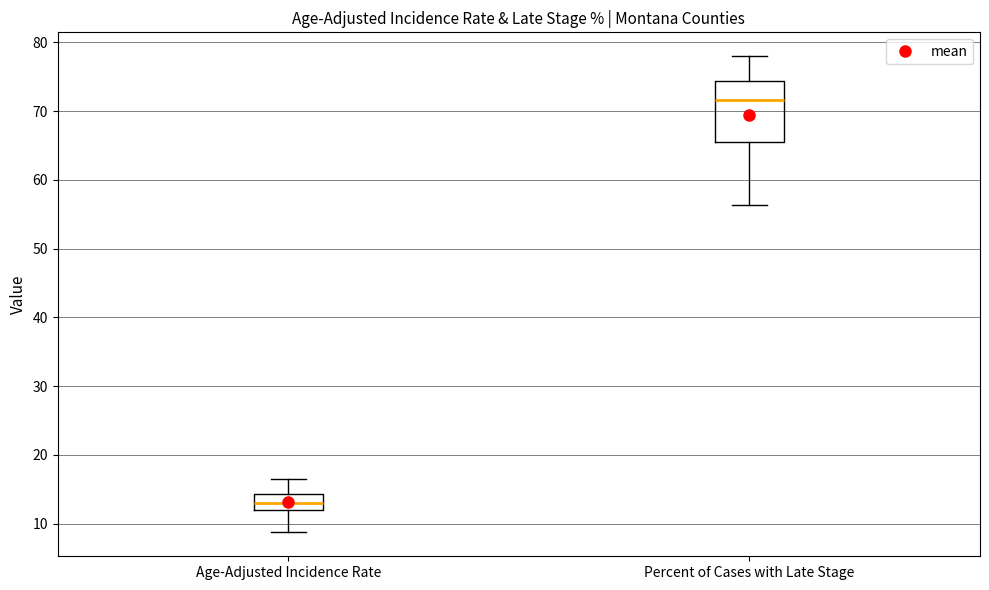

Reading left to right, read every box against the y-axis: the position of its median line, the range the box covers, and the ends of its whiskers. The values are not printed on the chart, so give them approximately, as read against the axis.

Age-Adjusted Incidence Rate: median 13, box 12 to 14, whiskers 9 to 17
Percent of Cases with Late Stage: median 72, box 66 to 74, whiskers 56 to 78